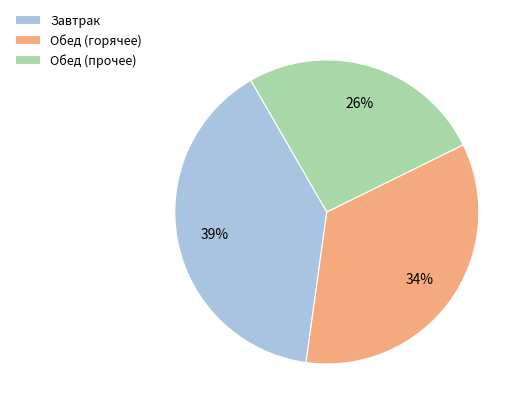

To the nearest percent, what percentage of the pie is Обед (прочее)?

26%